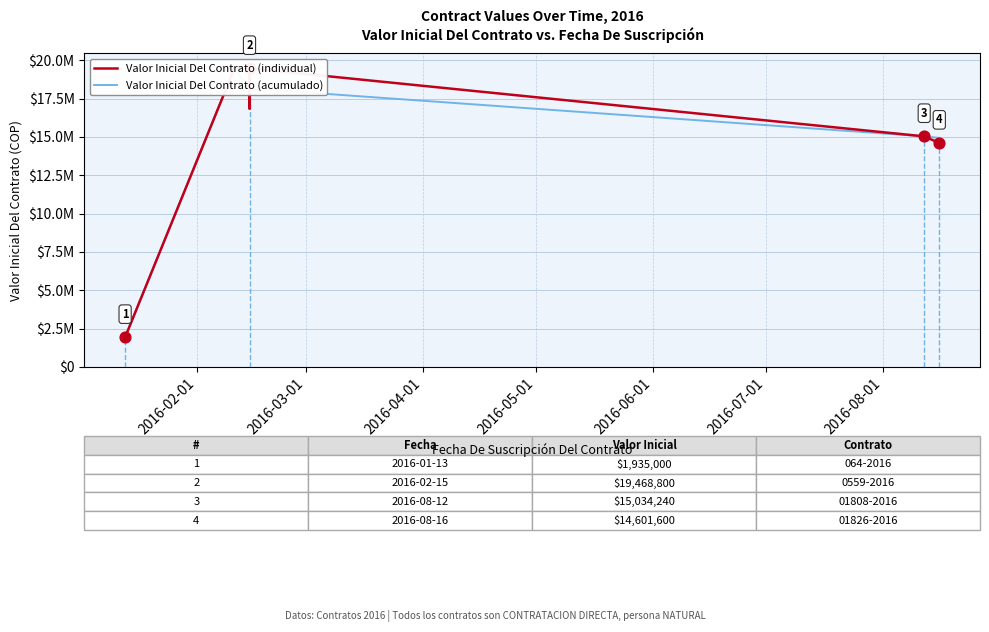

Which series reaches the maximum Y coordinate?

Valor Inicial Del Contrato (individual)